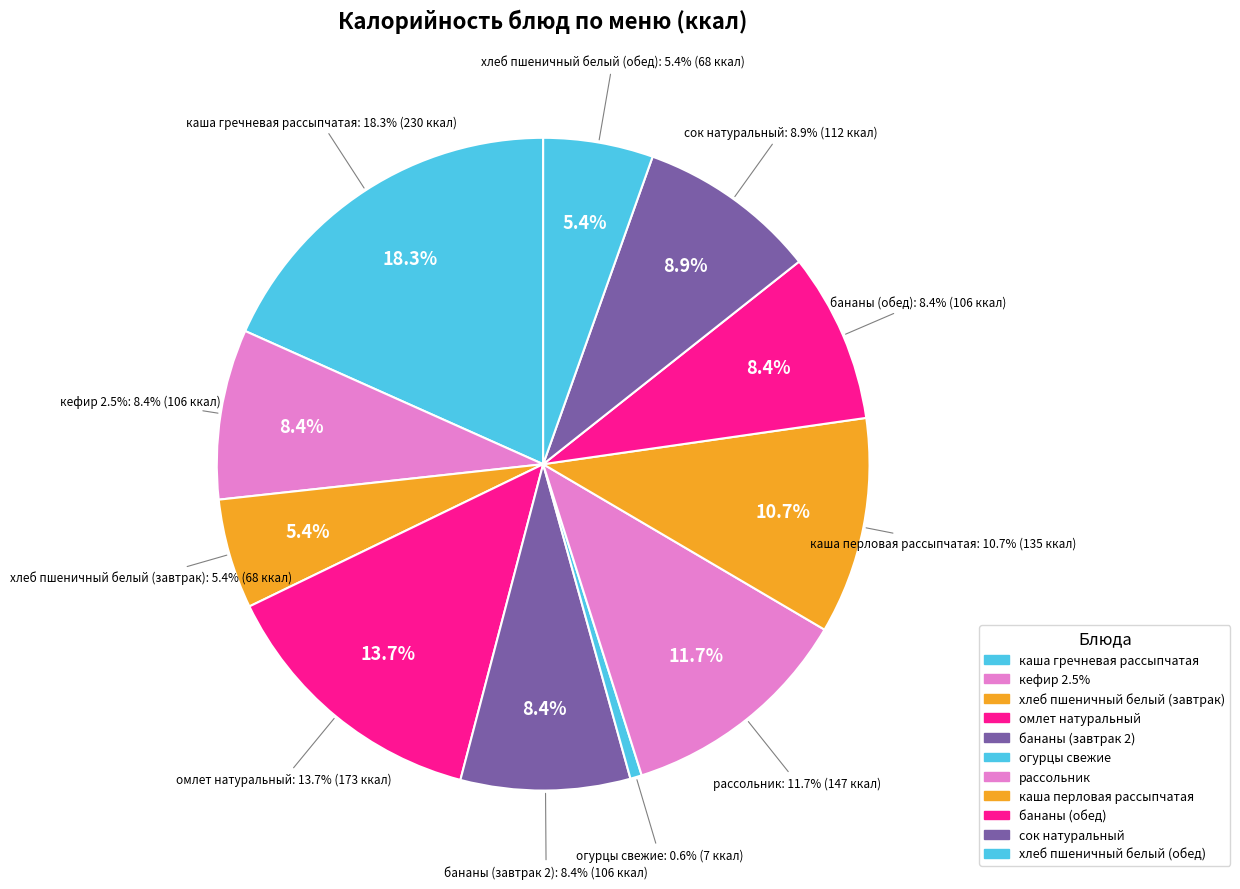

Which category has the biggest portion of the pie?

каша гречневая рассыпчатая